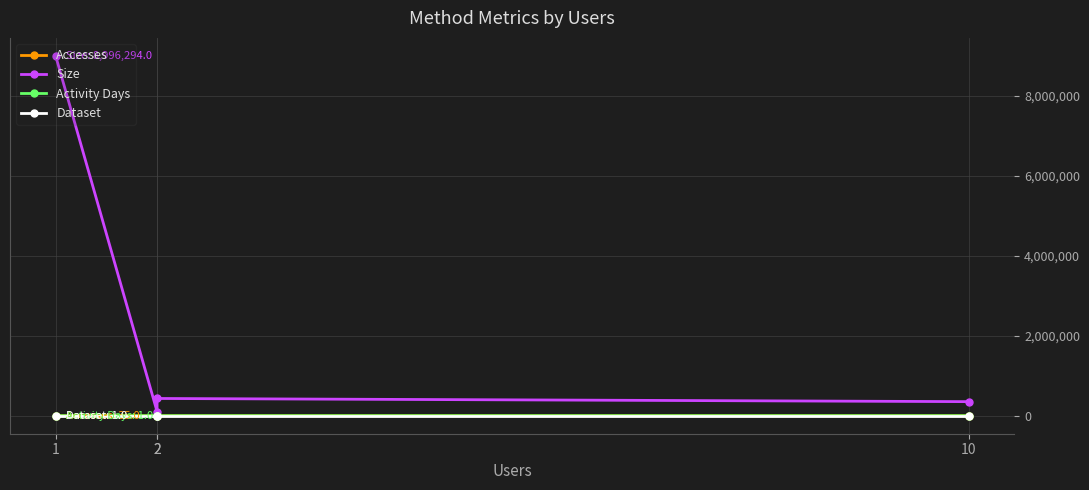

What are all the series names shown in the legend?

Accesses, Size, Activity Days, Dataset